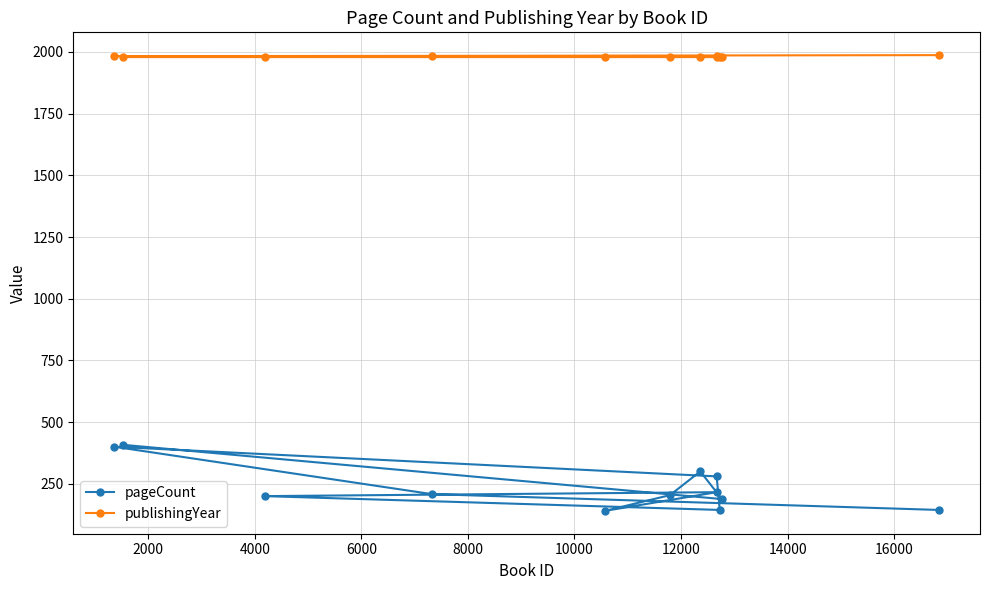

Which series has the widest spread of values?

pageCount